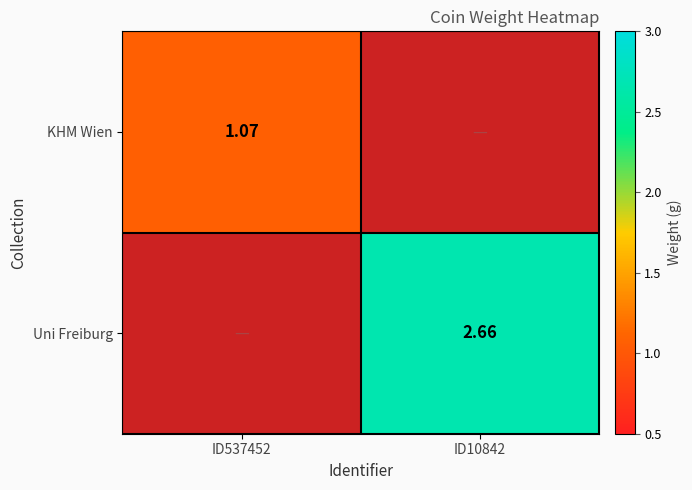

How many positive values does the KHM Wien series have?

1